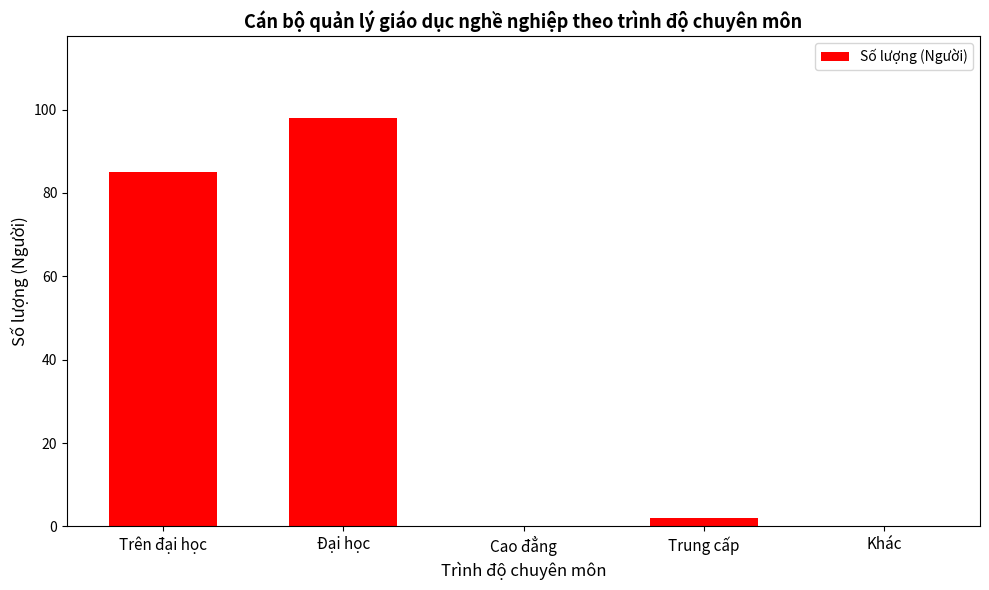

The value at Đại học is 98. True or false?

True